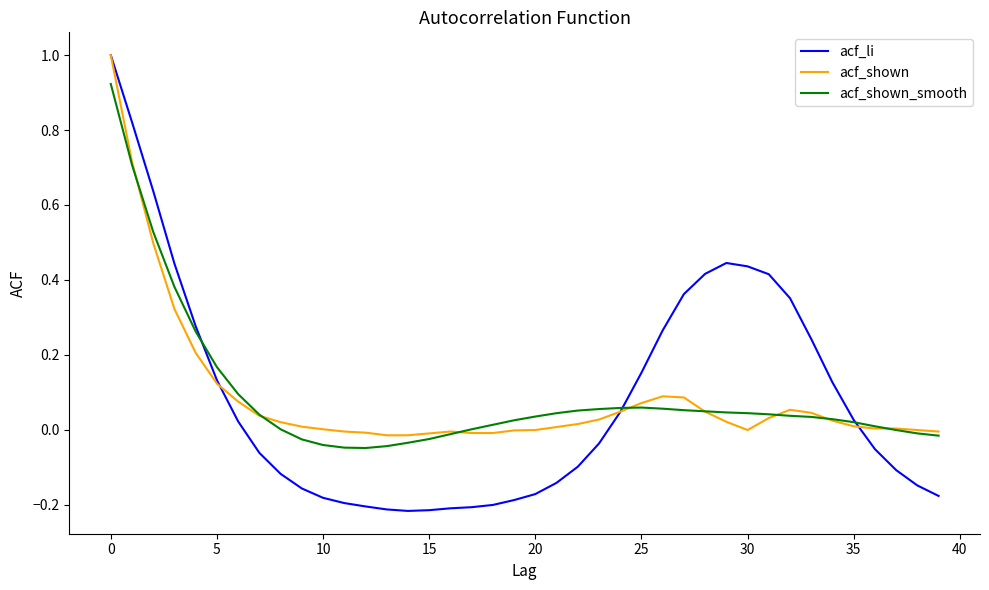

What is the average value of the acf_shown series?

0.1